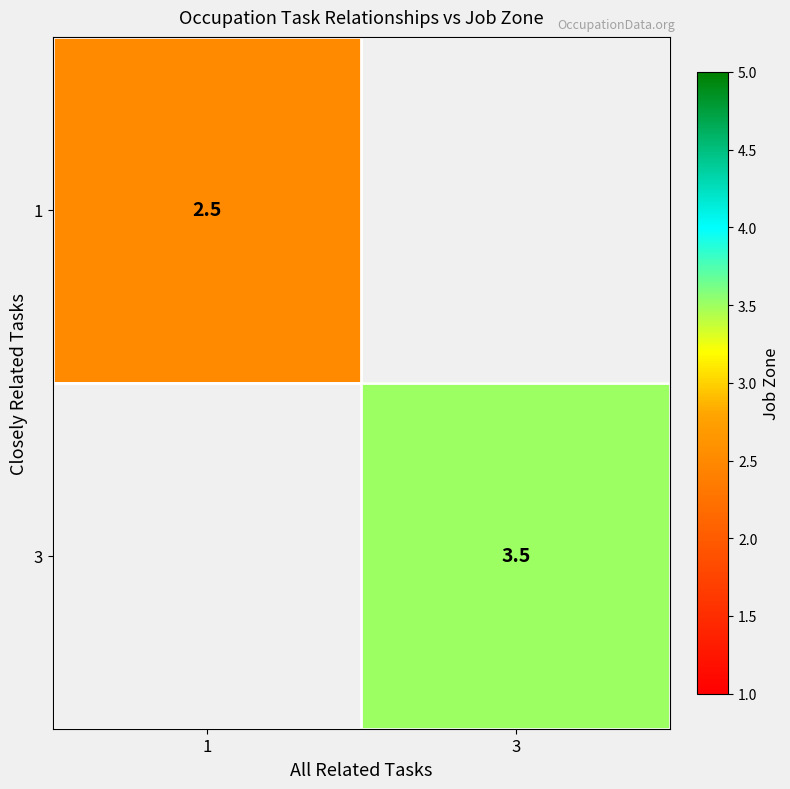

The value of 3 at 3 is 5.2. True or false?

False